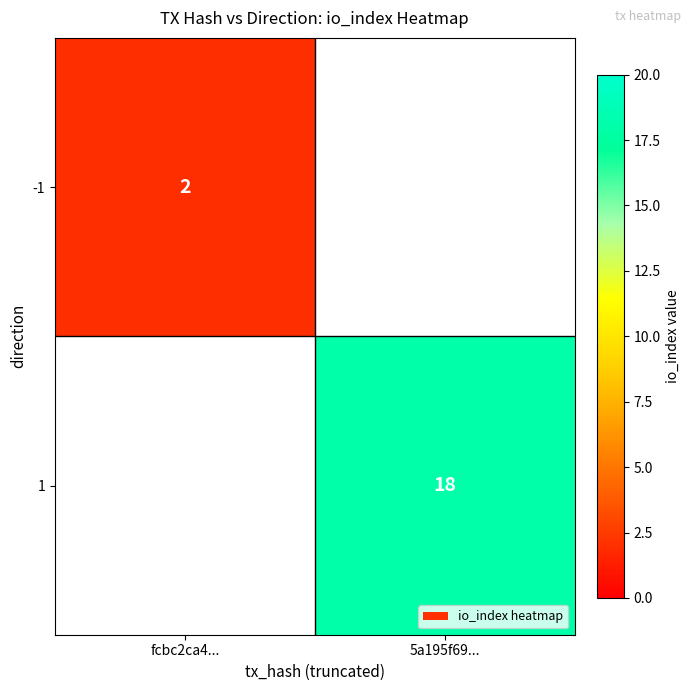

Is it true that -1 equals 2 at fcbc2ca4...?

True